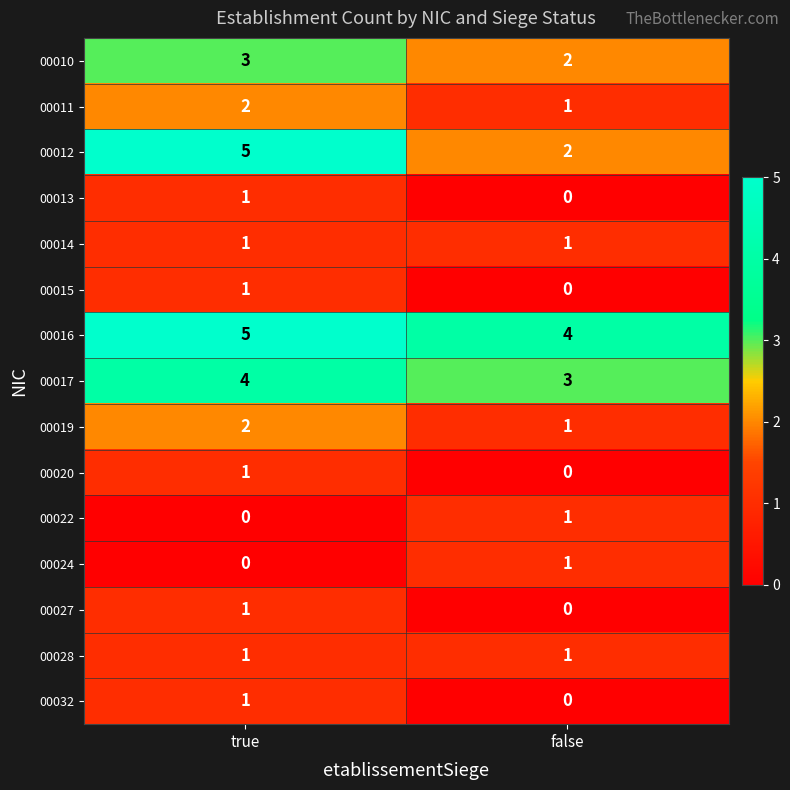

The 00019 series shows 1 at false. True or false?

True